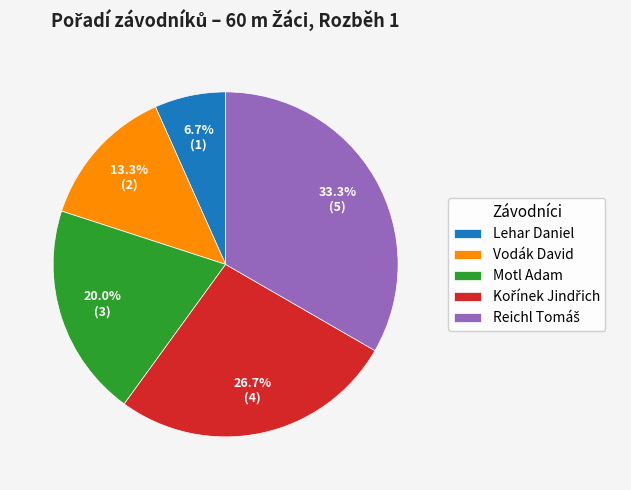

Which slice is the smallest?

Lehar Daniel